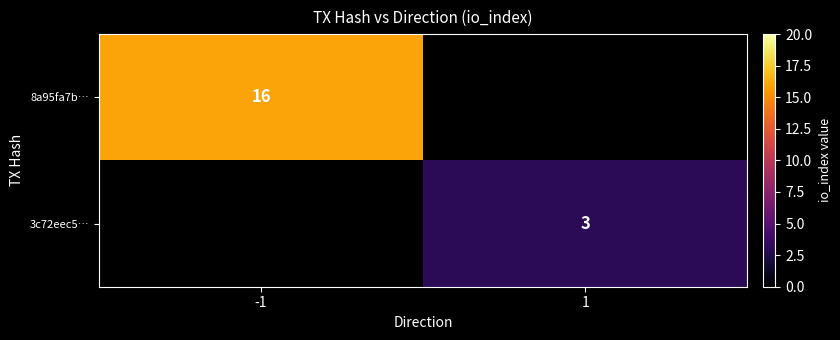

True or false: 3c72eec5… has a value of 3 at 1.

True